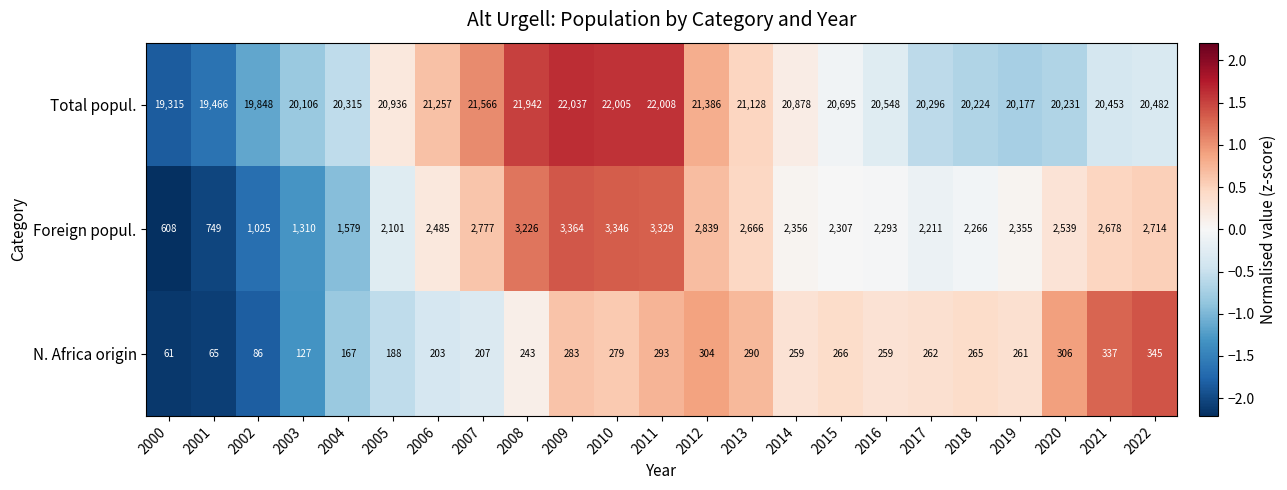

What is the greatest value displayed?

22037